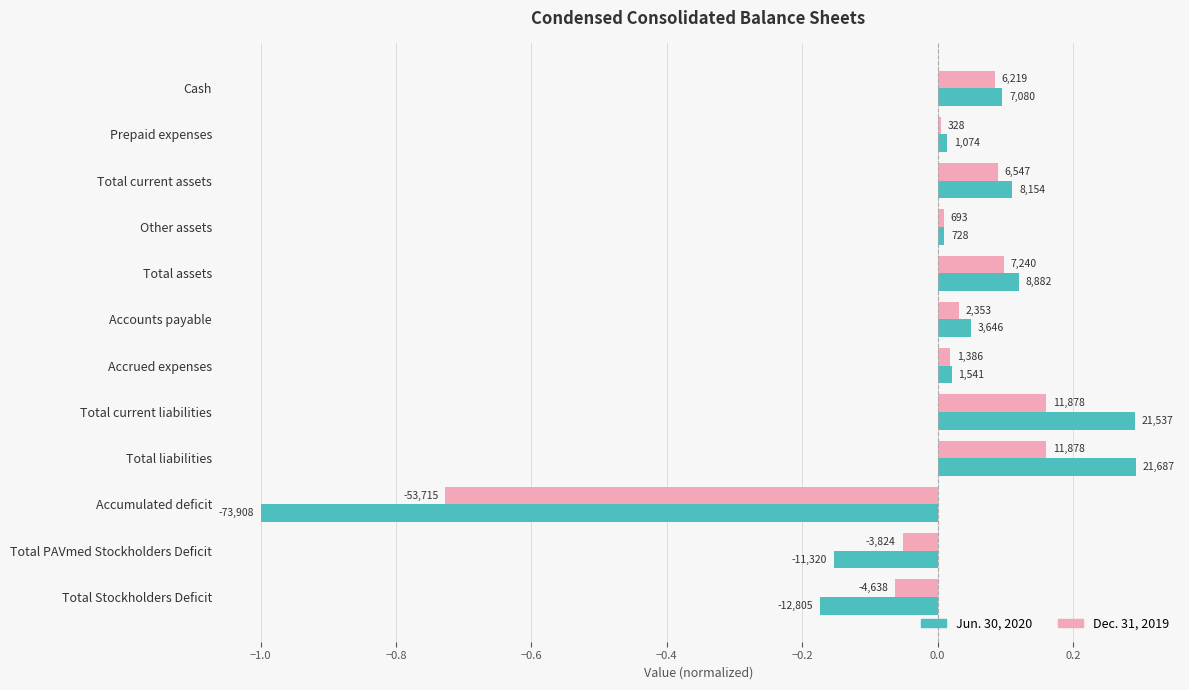

Rank the series by their maximum value, from highest to lowest.

Jun. 30, 2020, Dec. 31, 2019